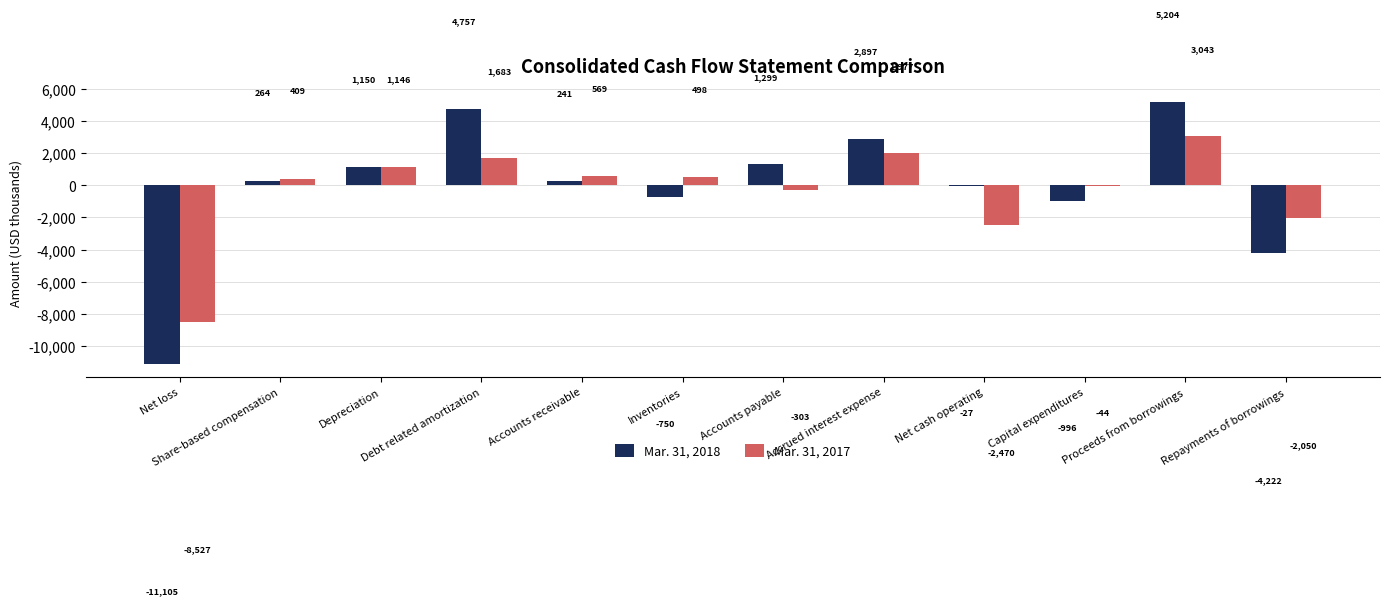

What are all the series names shown in the legend?

Mar. 31, 2018, Mar. 31, 2017